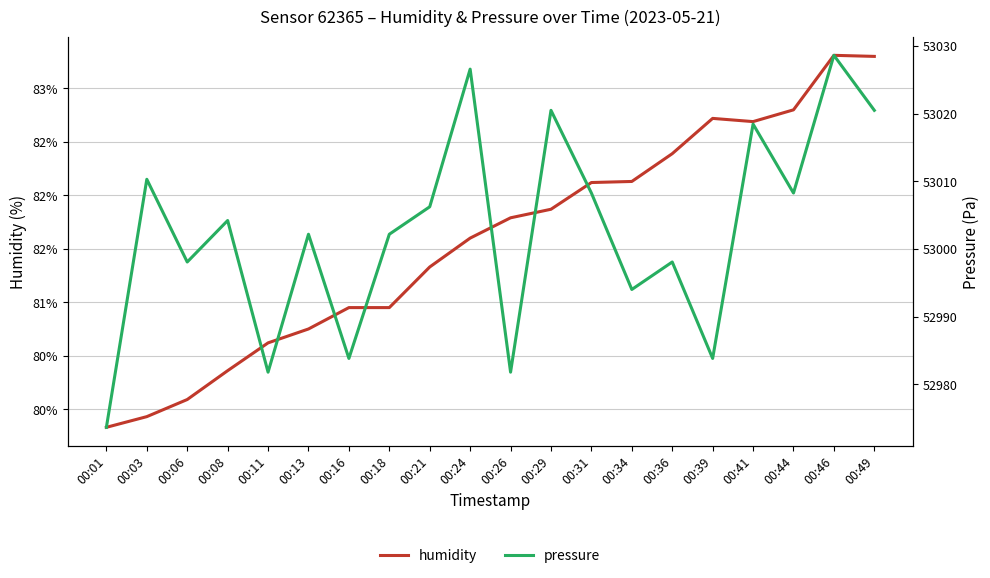

How many distinct data groups are displayed?

2